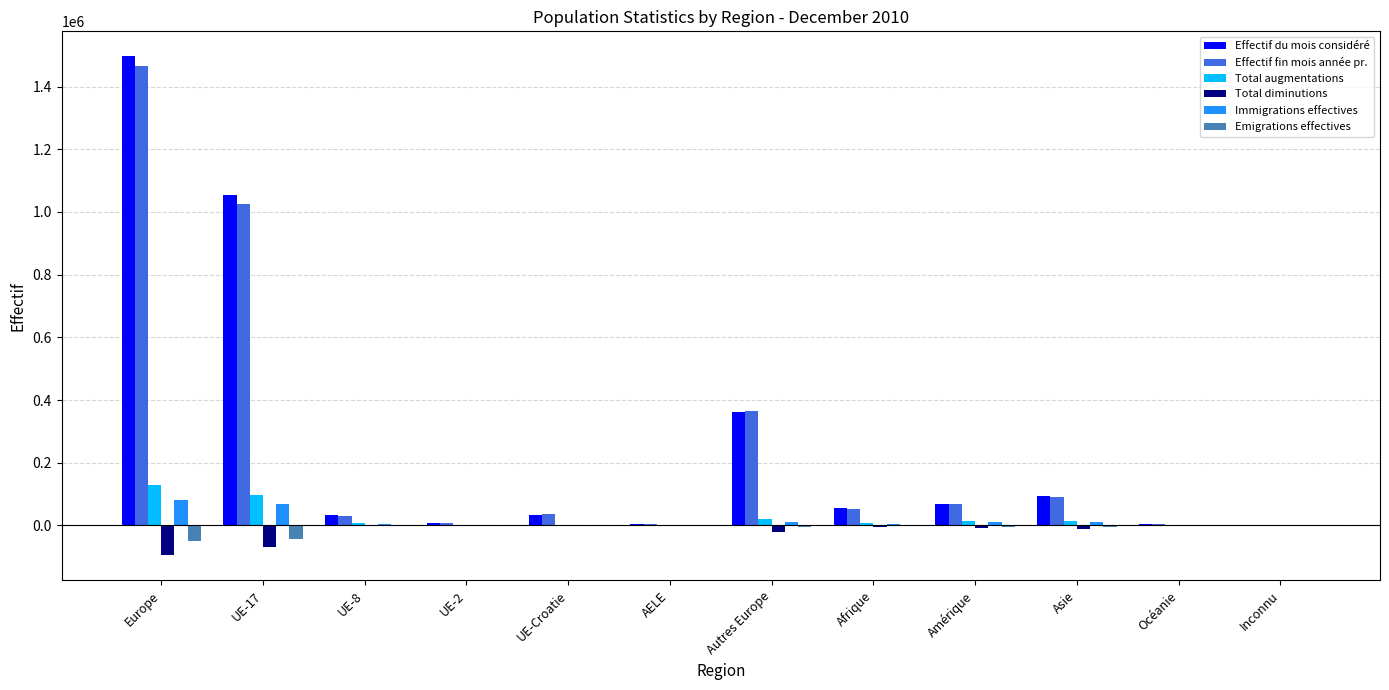

What is the sum of the Effectif fin mois année pr. values at Inconnu and UE-8?

31271